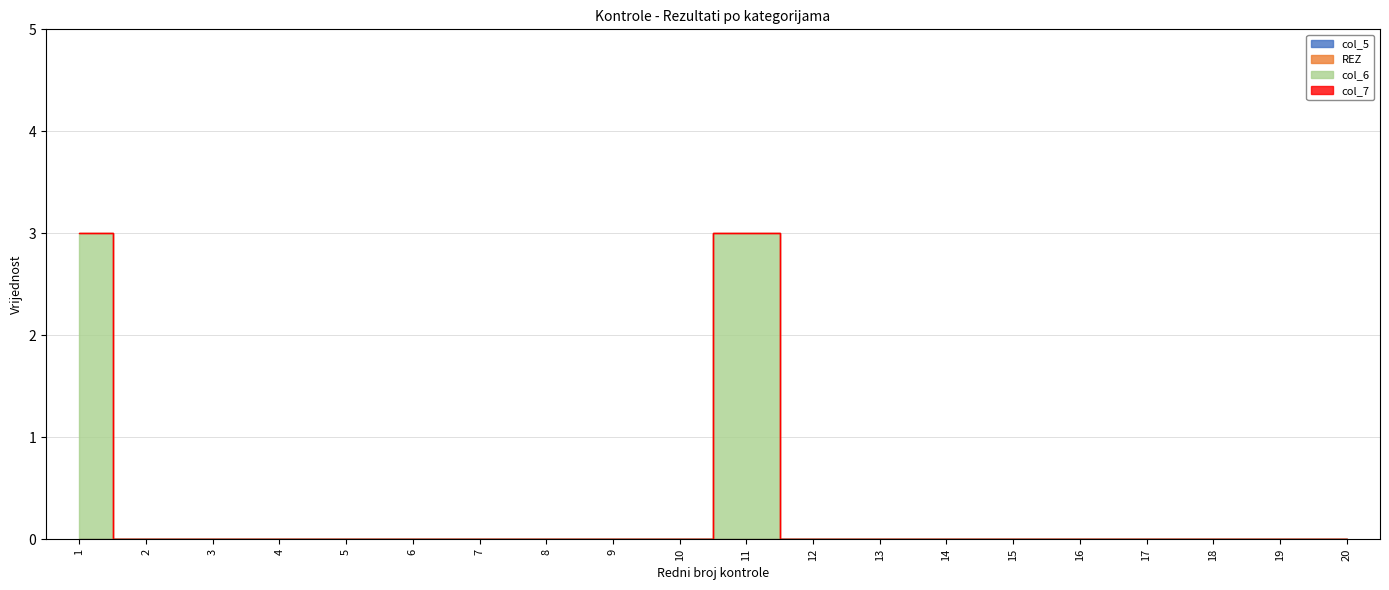

Which series has the largest range (max minus min)?

col_6